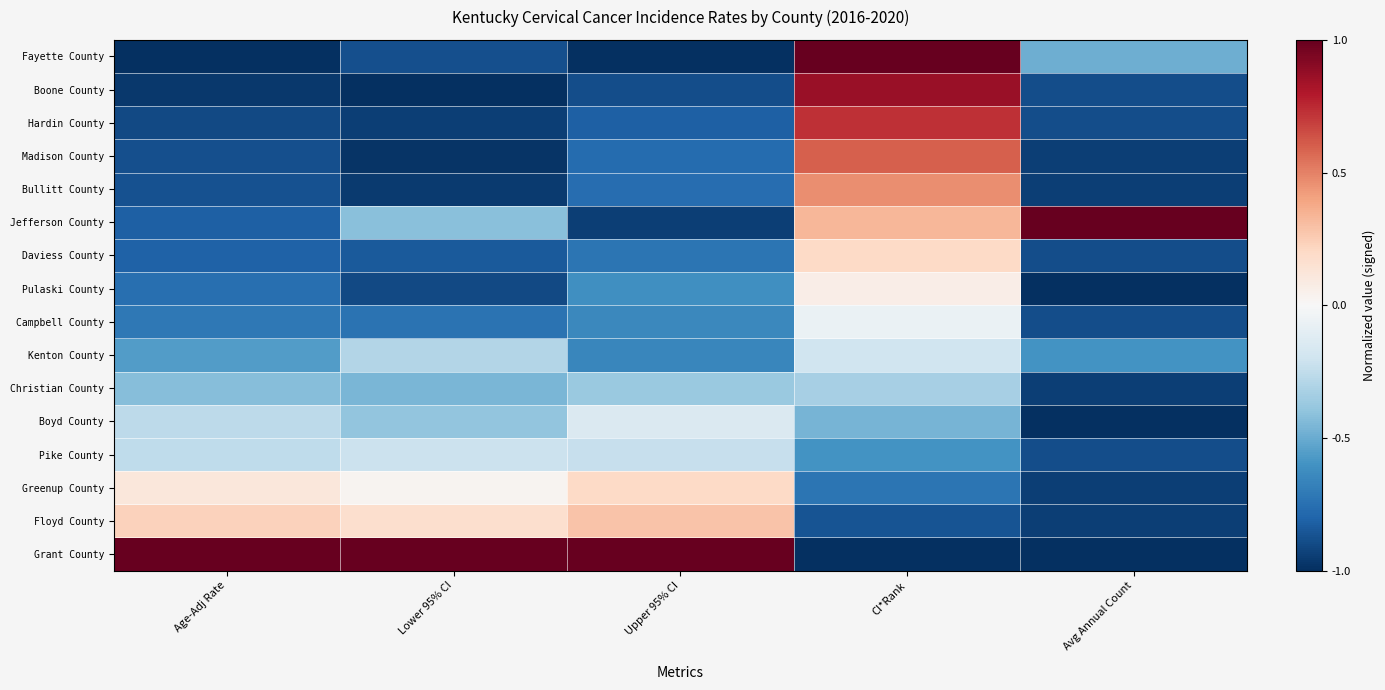

At how many categories does at least one series exceed 0?

5